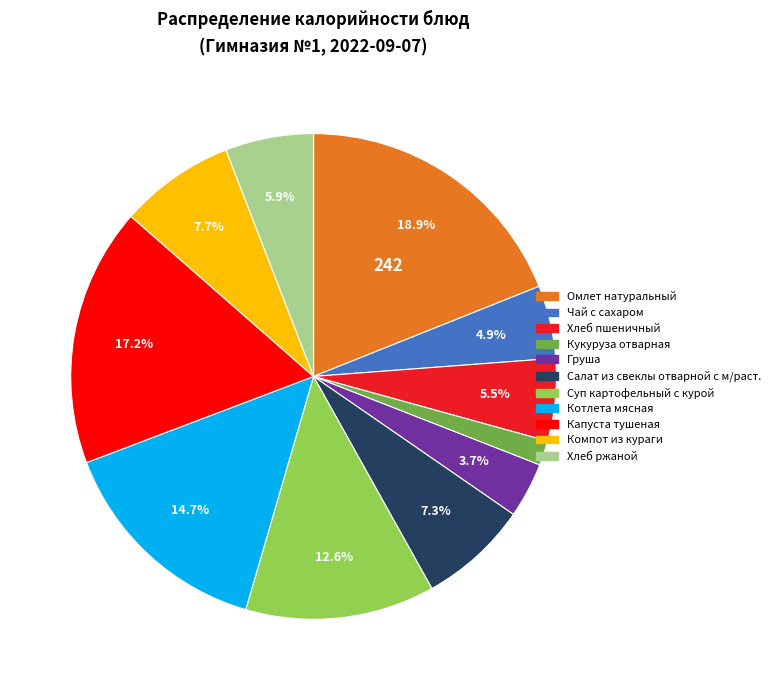

What is the largest slice in the pie chart?

Омлет натуральный